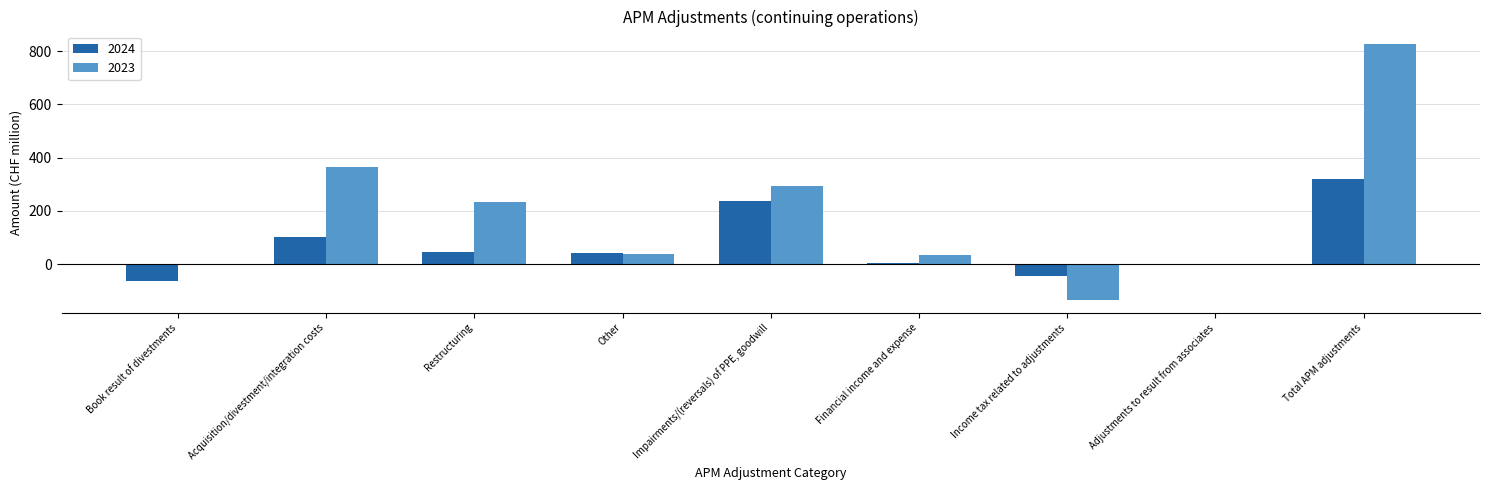

At which label is 2024 closest to 129?

Acquisition/divestment/integration costs